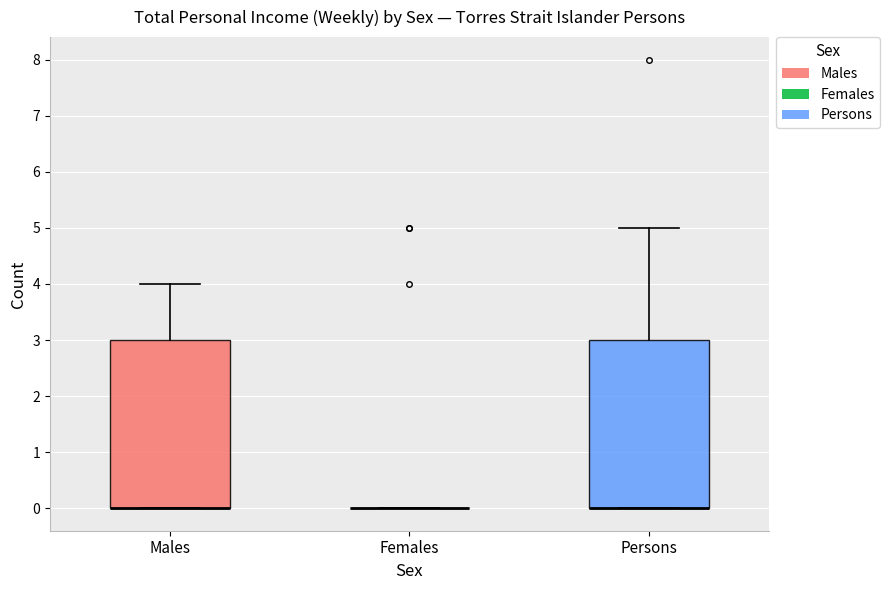

Reading left to right, transcribe this box plot: for each box, give where its median line is, the range the box spans, and where its two whiskers end, as read against the y-axis. The values are not printed on the chart, so give them approximately, as read against the axis.

Males: median 0 (drawn on the box's lower edge), box 0 to 3, whiskers 0 to 4
Females: box collapsed to a line at 0, whiskers 0 to 0
Persons: median 0 (drawn on the box's lower edge), box 0 to 3, whiskers 0 to 5